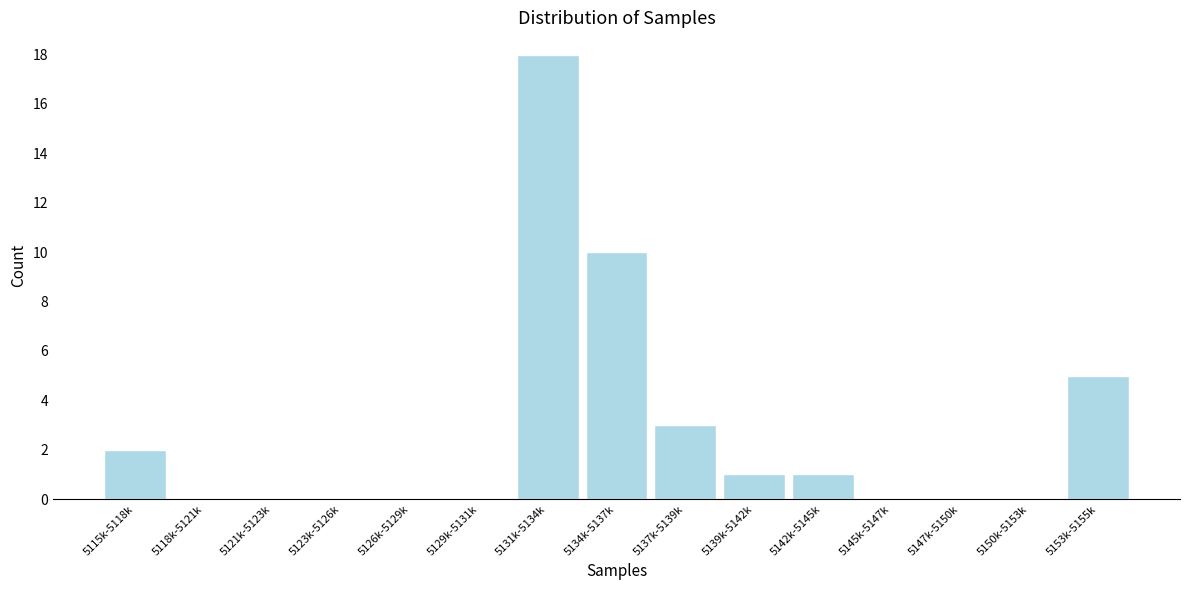

Reading left to right, what are all the values shown in this chart?

5115k-5118k=2	5118k-5121k=0	5121k-5123k=0	5123k-5126k=0	5126k-5129k=0	5129k-5131k=0	5131k-5134k=18	5134k-5137k=10	5137k-5139k=3	5139k-5142k=1	5142k-5145k=1	5145k-5147k=0	5147k-5150k=0	5150k-5153k=0	5153k-5155k=5